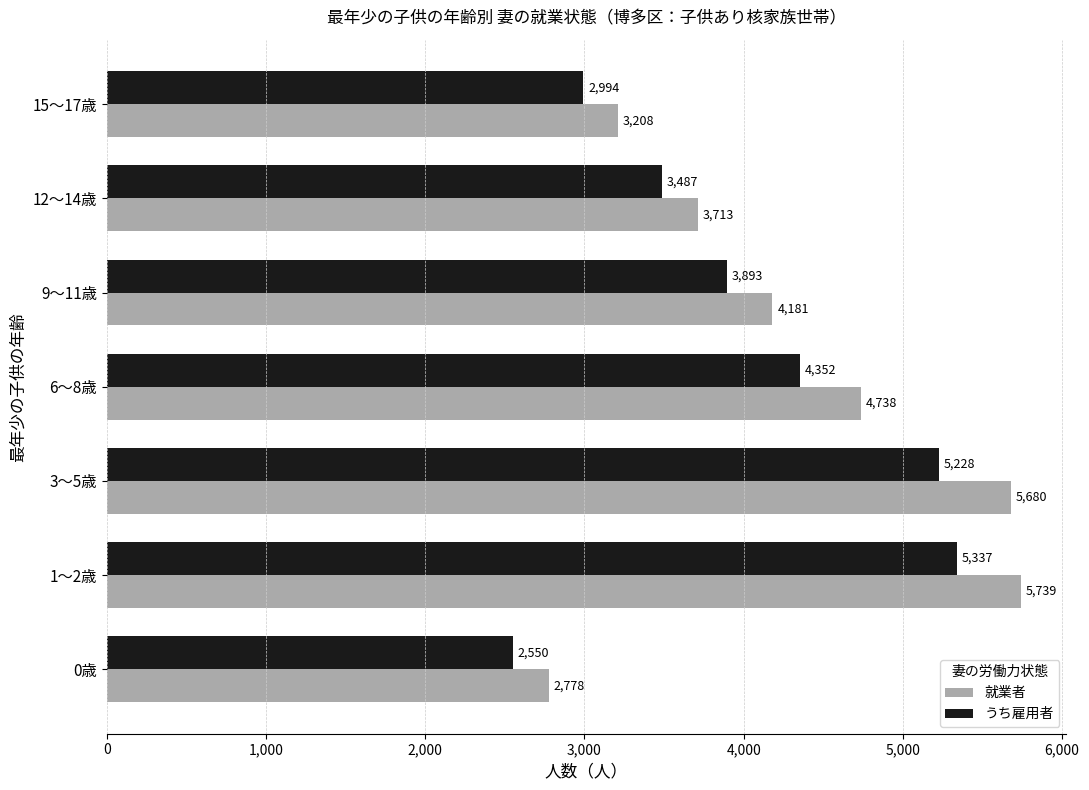

What is the spread (max minus min) of values at 3～5歳?

452